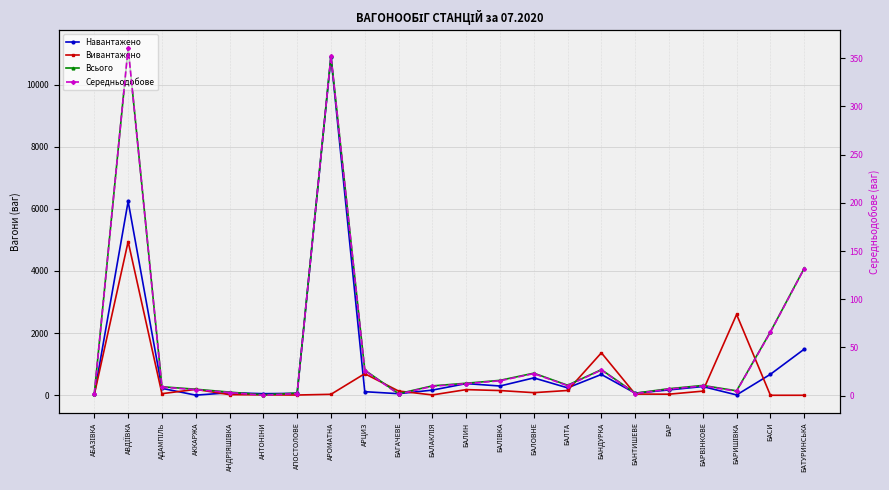

Where is the first local minimum for Вивантажено?

АДАМПІЛЬ